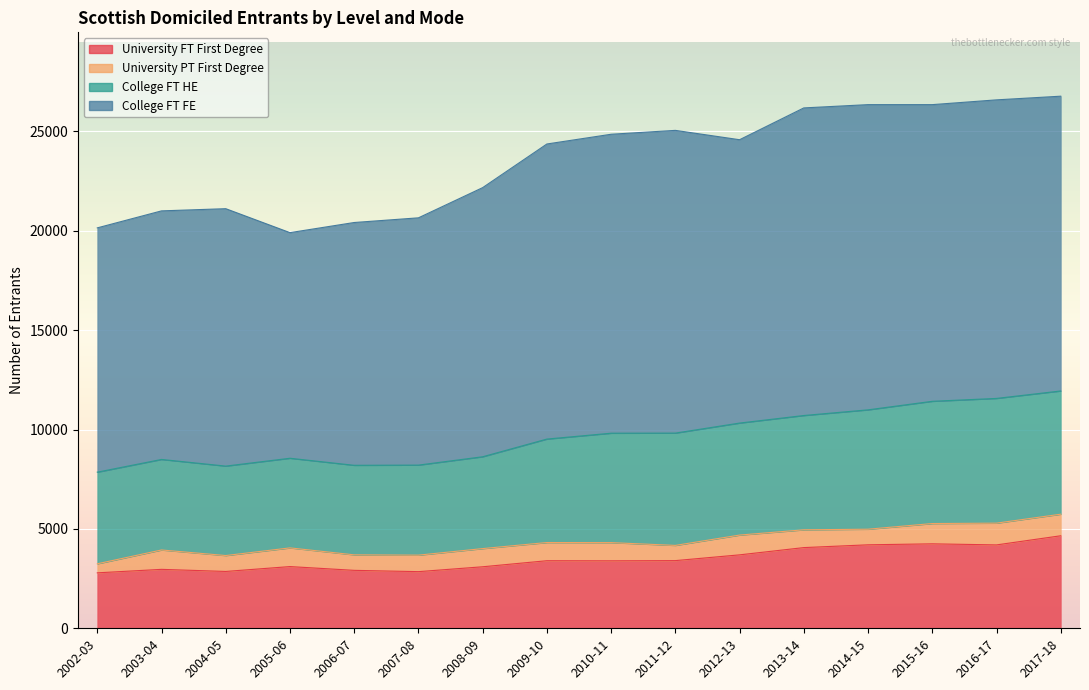

The value of College FT HE at 2007-08 is 6602. True or false?

False